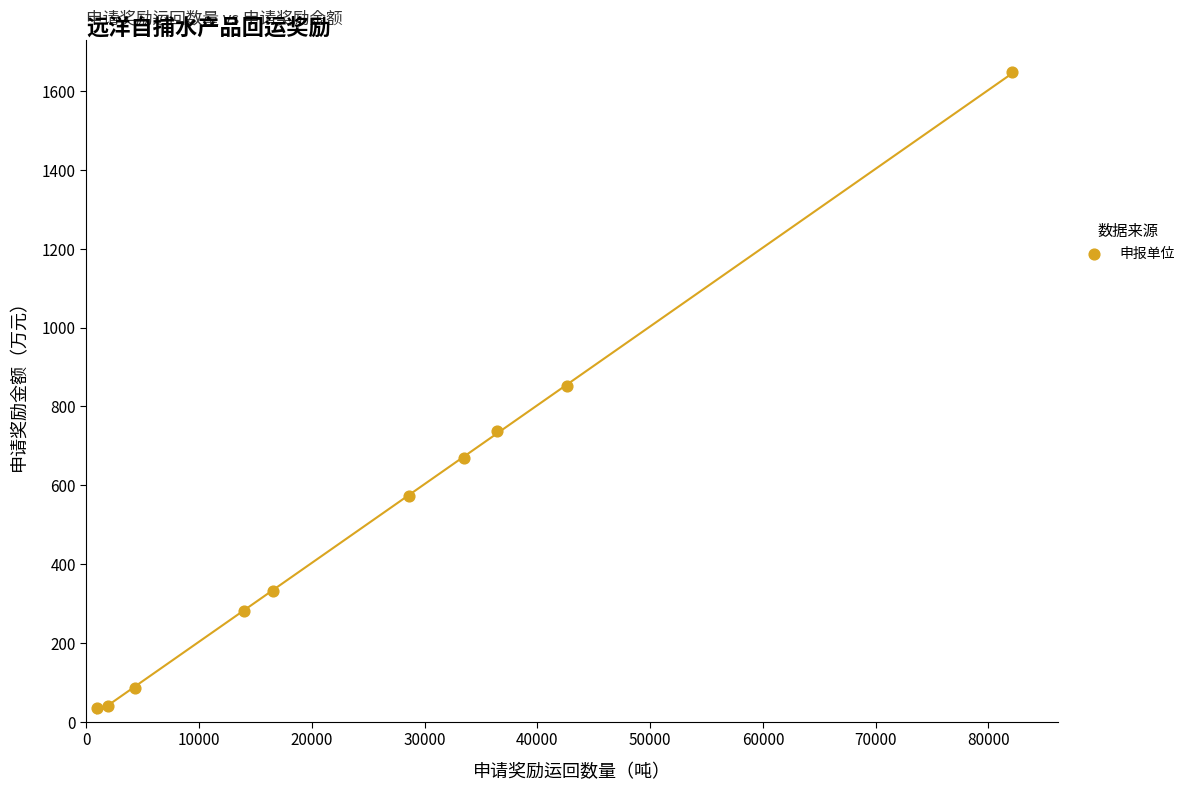

What is the average Y value?

525.1